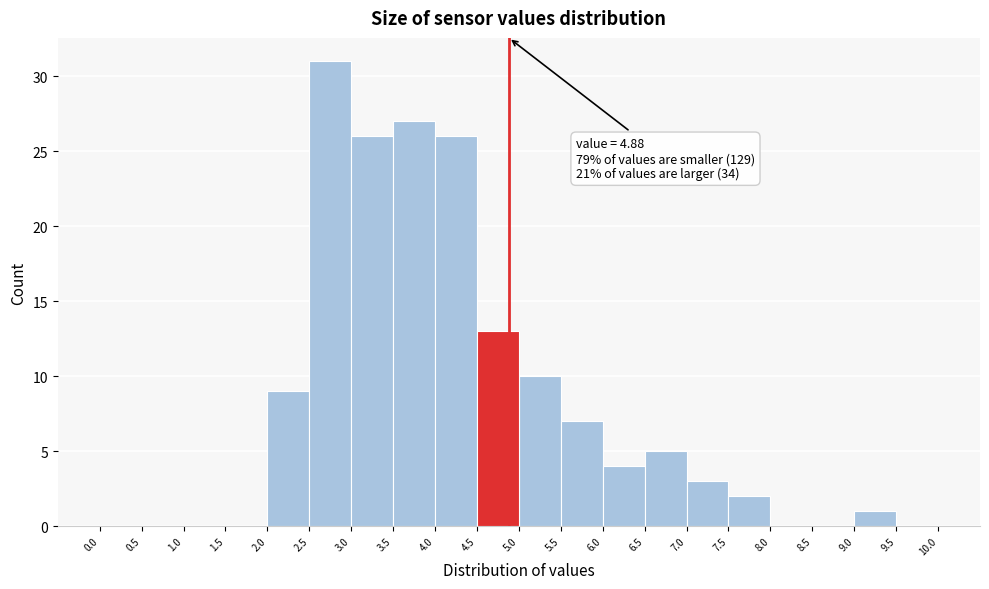

Over which range of the x-axis is the bar tallest?

2.5 to 3.0